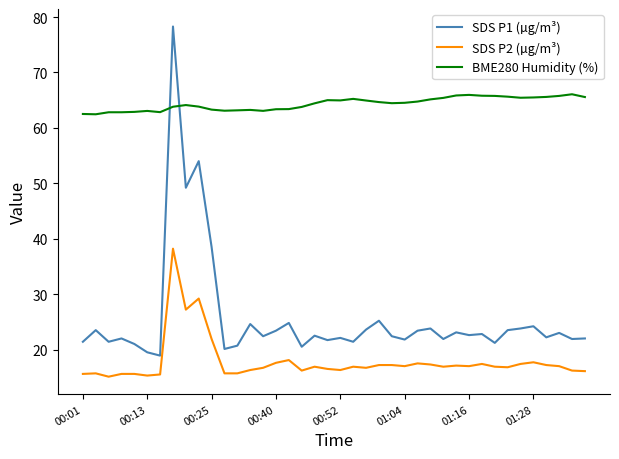

What is the average value of the BME280 Humidity (%) series?

64.4